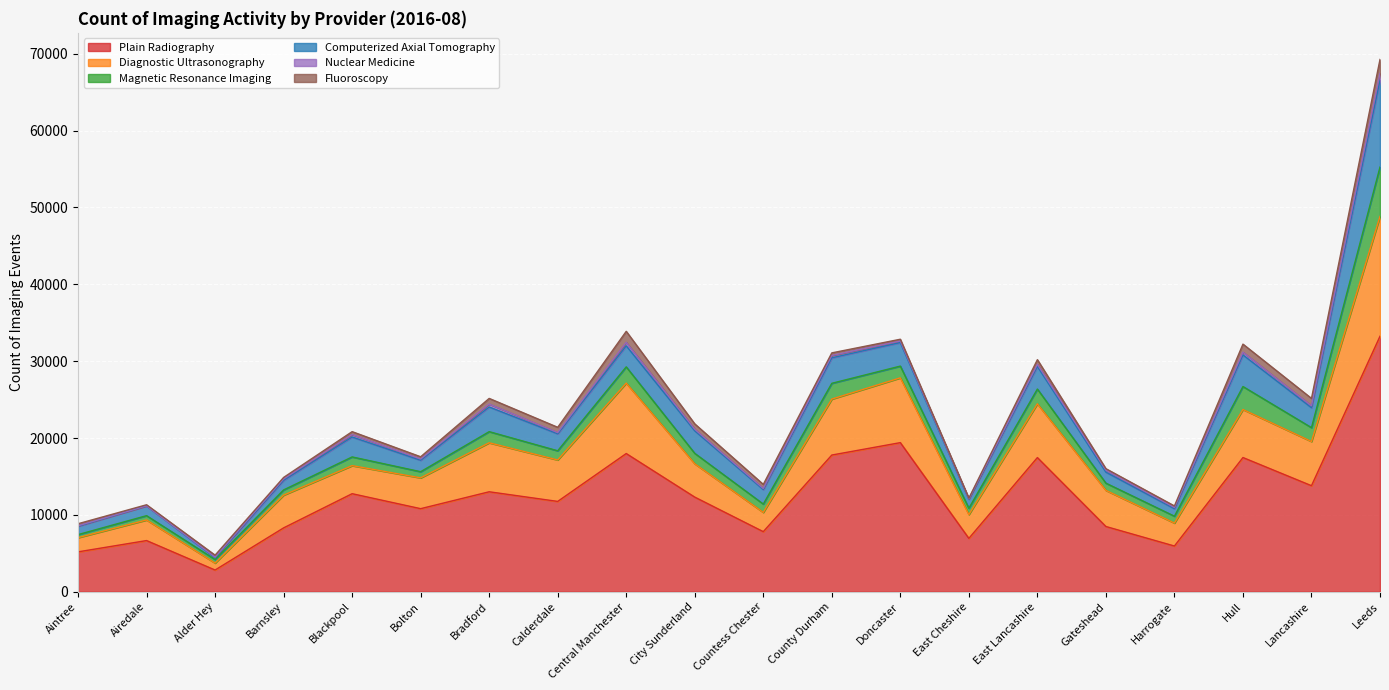

At which category does the chart reach its peak across all series?

Leeds